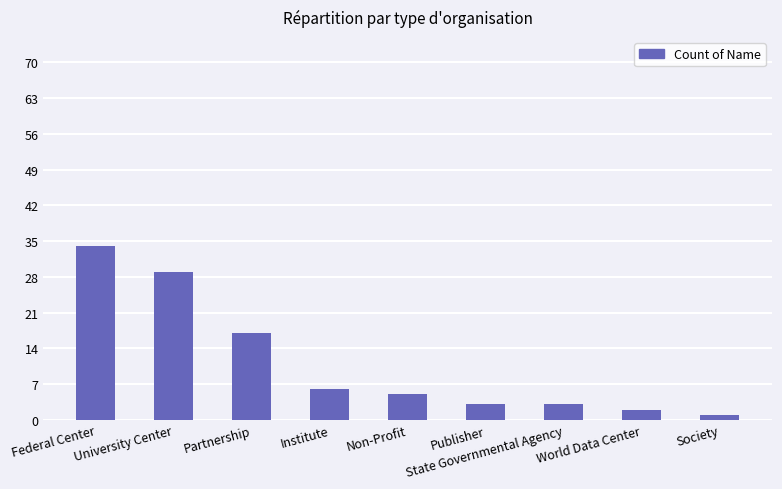

The chart shows a value of 3 at State Governmental Agency. True or false?

True